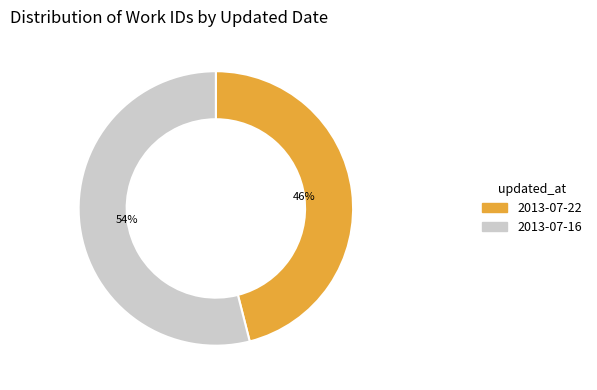

What is the largest slice in the pie chart?

2013-07-16